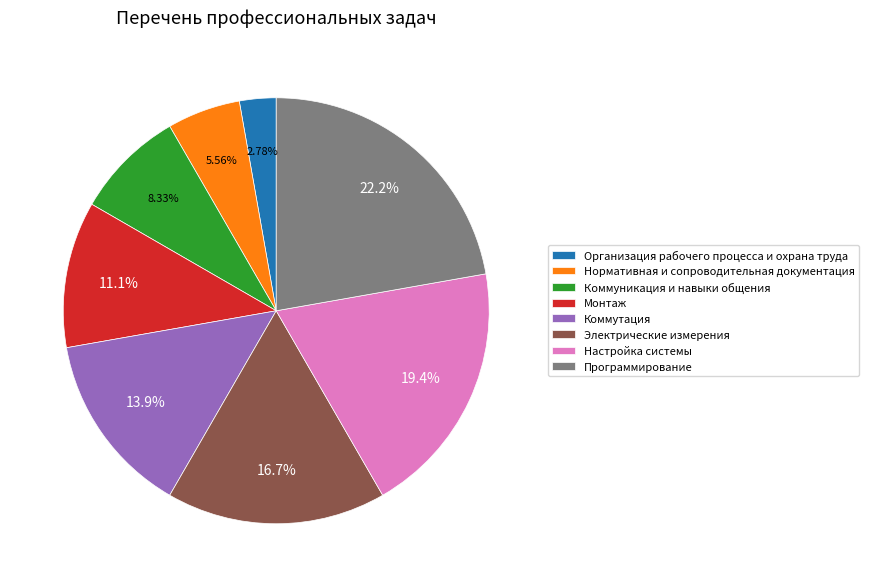

What is the ratio of the value at Коммуникация и навыки общения to the value at Электрические измерения?

0.5